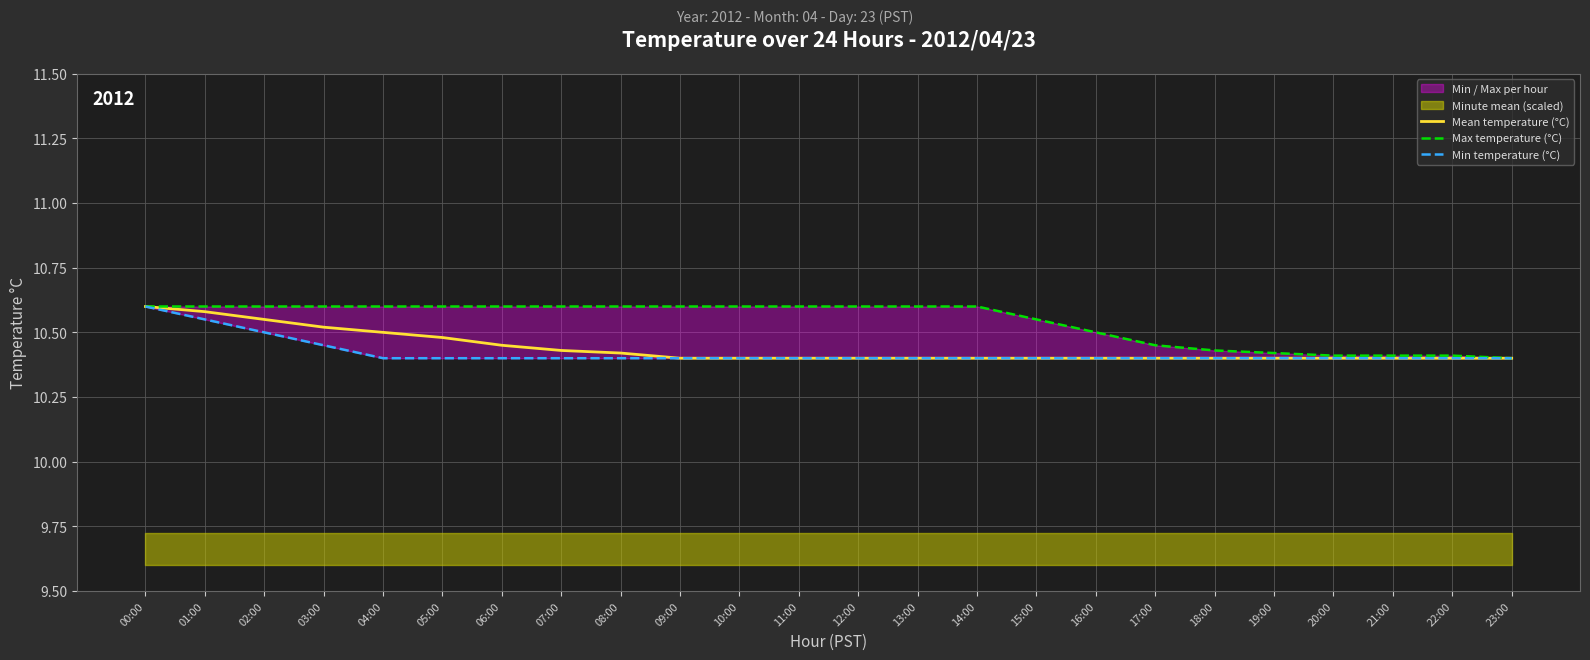

True or false: Mean temperature (°C) and Min temperature (°C) intersect in this chart.

False